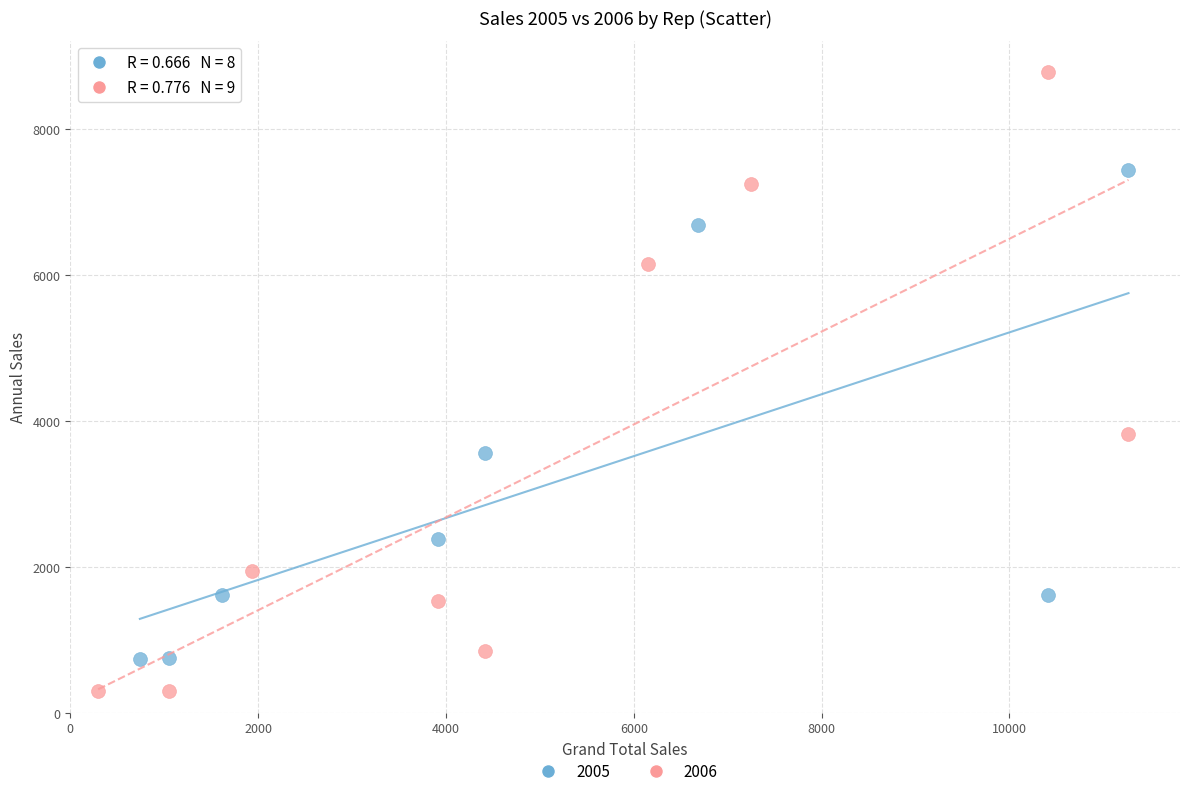

Which series reaches the maximum Y coordinate?

2006